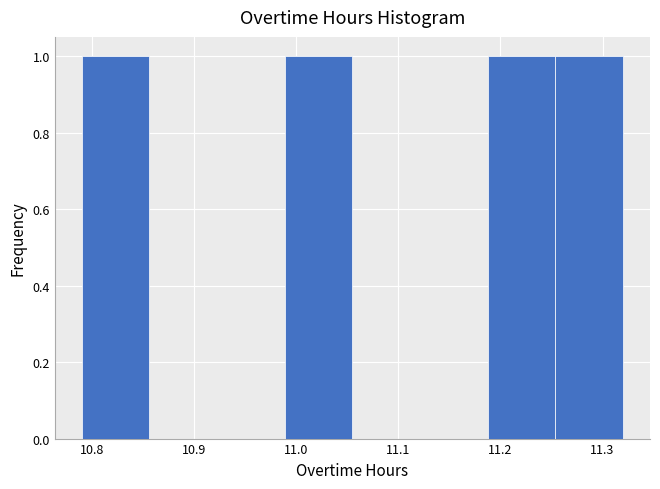

Reading left to right, list every bar in this chart as the range it spans on the x-axis followed by its height. Neither the bar edges nor the heights are printed on the chart, so give them approximately, as read against the axes.

10.79 to 10.86: 1
10.86 to 10.92: 0
10.92 to 10.99: 0
10.99 to 11.06: 1
11.06 to 11.12: 0
11.12 to 11.19: 0
11.19 to 11.25: 1
11.25 to 11.32: 1